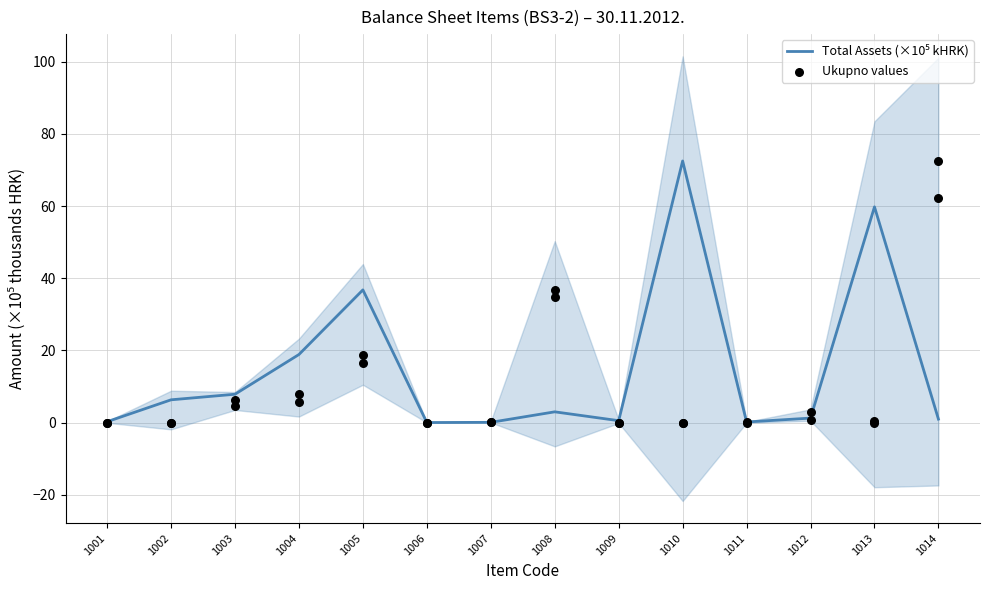

Is the value of Total Assets (×10⁵ kHRK) at 1007 greater than the value of Ukupno values at 1006?

Yes